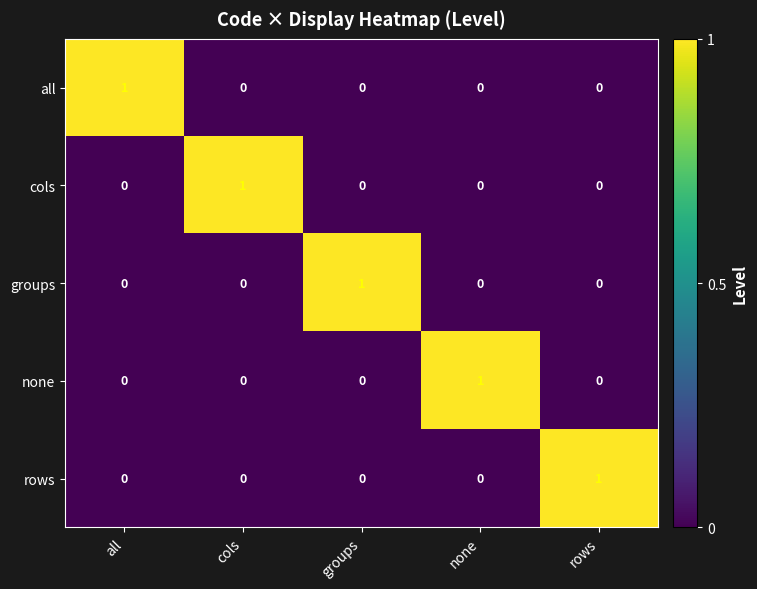

The value of all at all is 1. True or false?

True